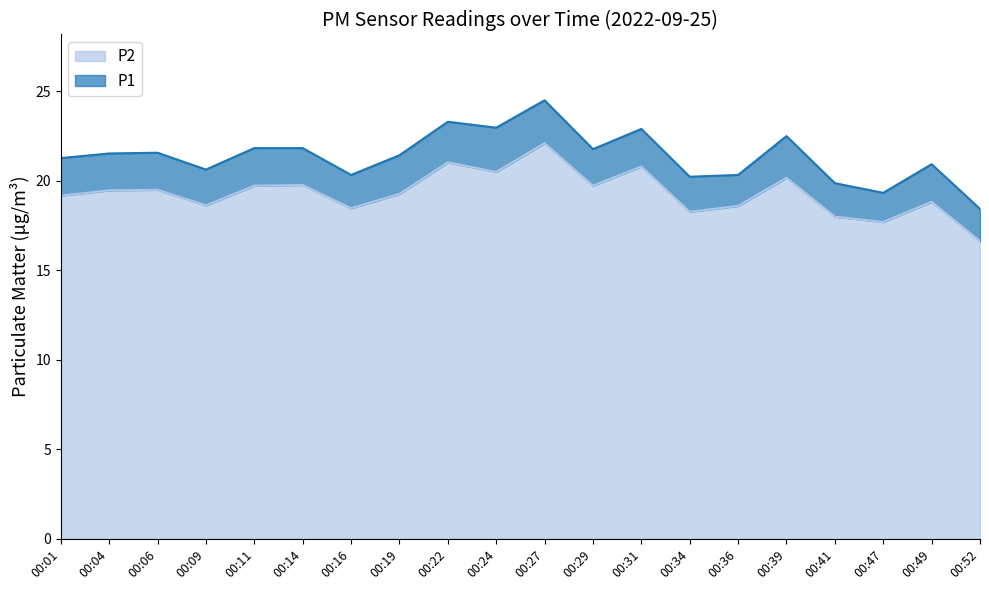

What value does the P1 series have at 00:41?

19.9